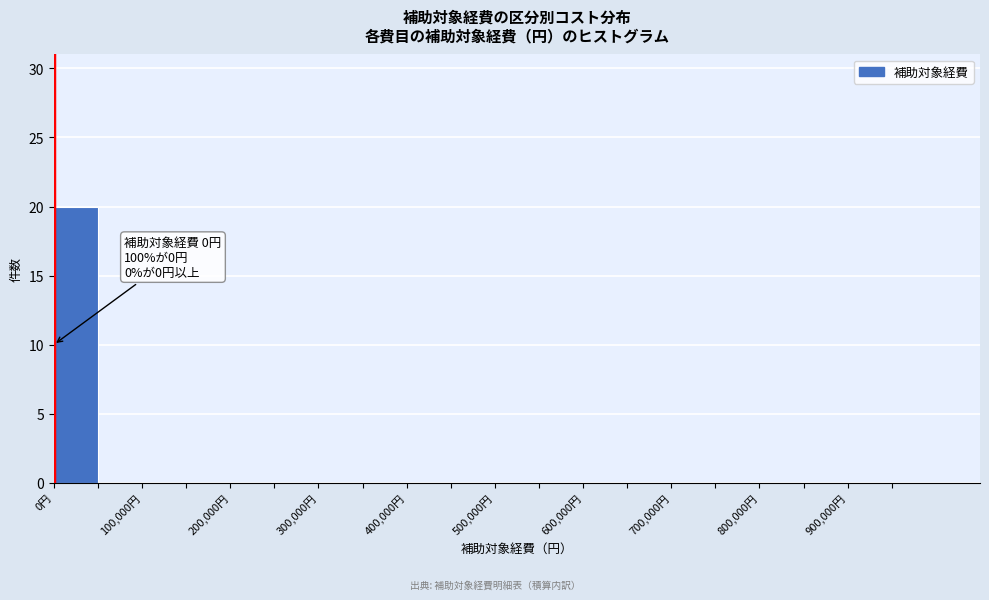

Which range on the x-axis has the tallest bar?

0 to 50000